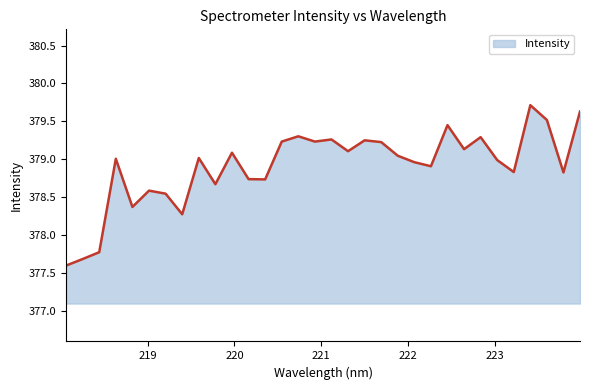

What is the difference between the maximum and minimum values?

2.1